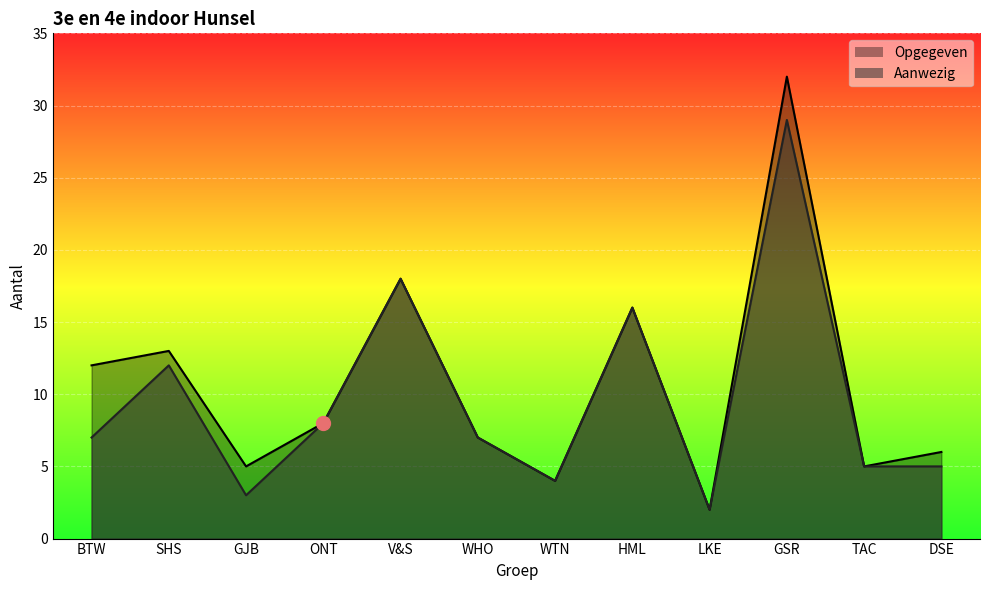

What position from the left is LKE?

9